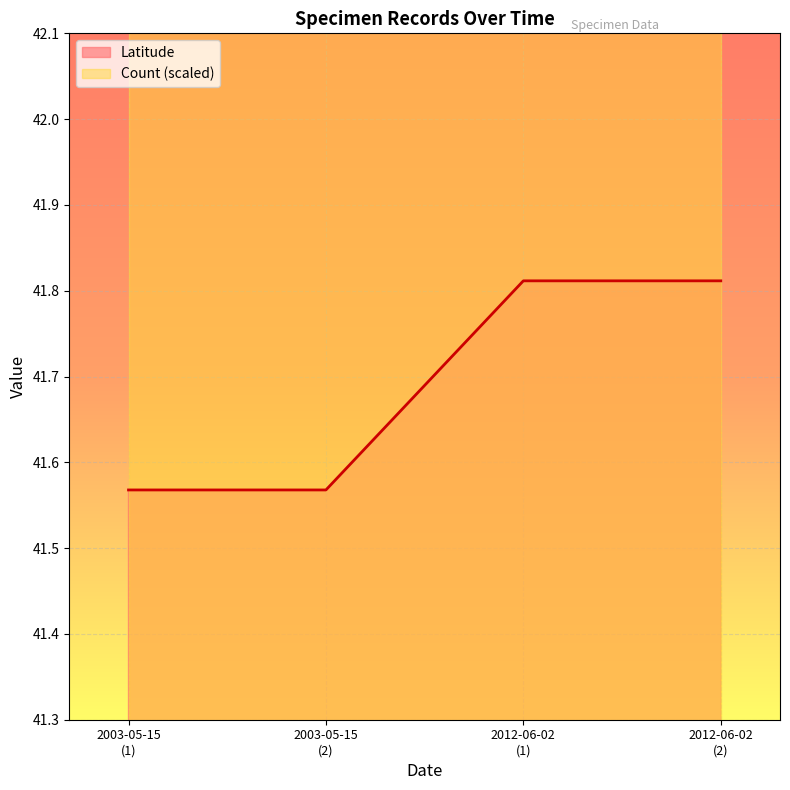

How many lines are shown in the chart?

1